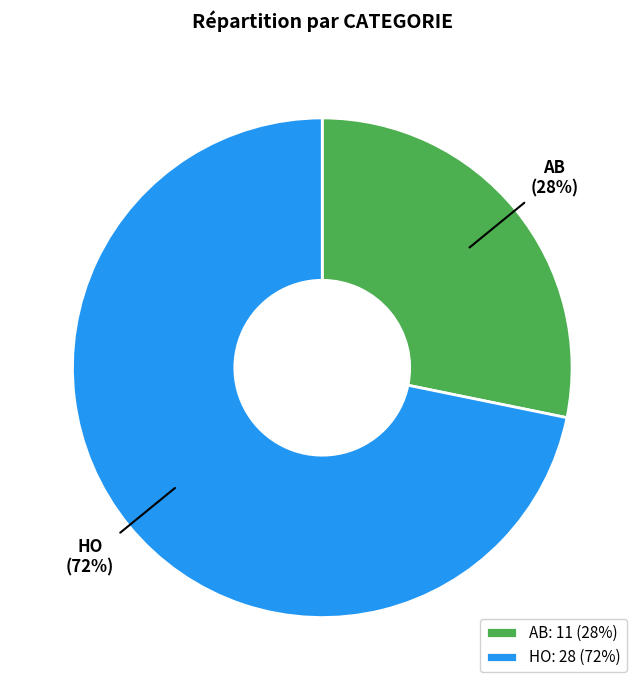

To the nearest percent, what is the difference between the largest and smallest slice percentages?

44%